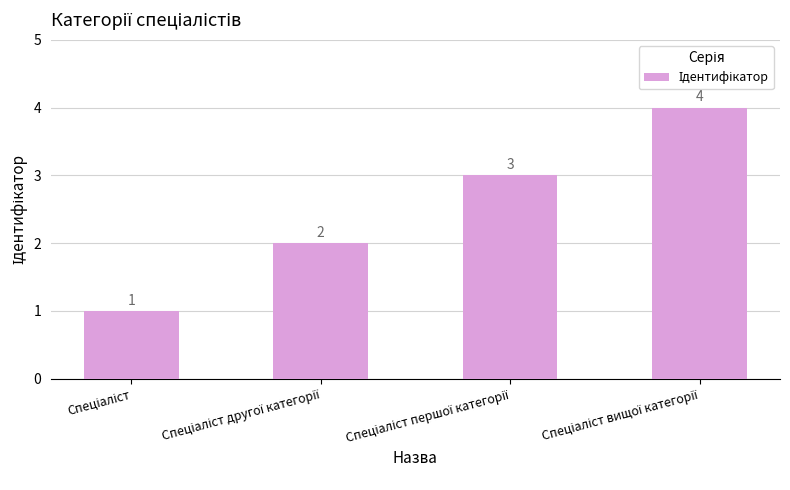

Are the bars horizontal?

No